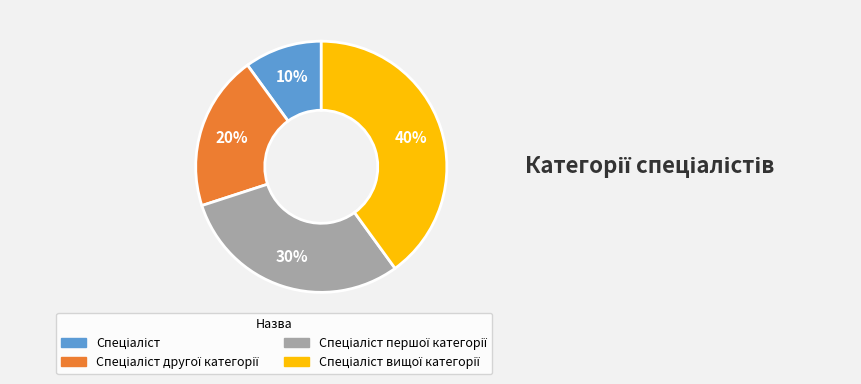

To the nearest percent, what is the average slice percentage?

25%